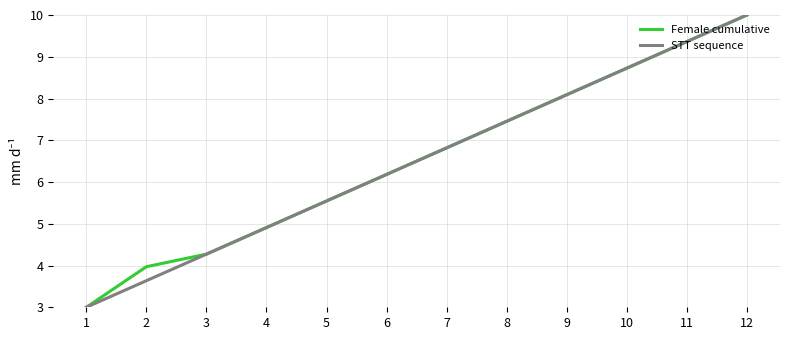

List the labels in order of Female cumulative value, smallest first.

1, 2, 3, 4, 5, 6, 7, 8, 9, 10, 11, 12